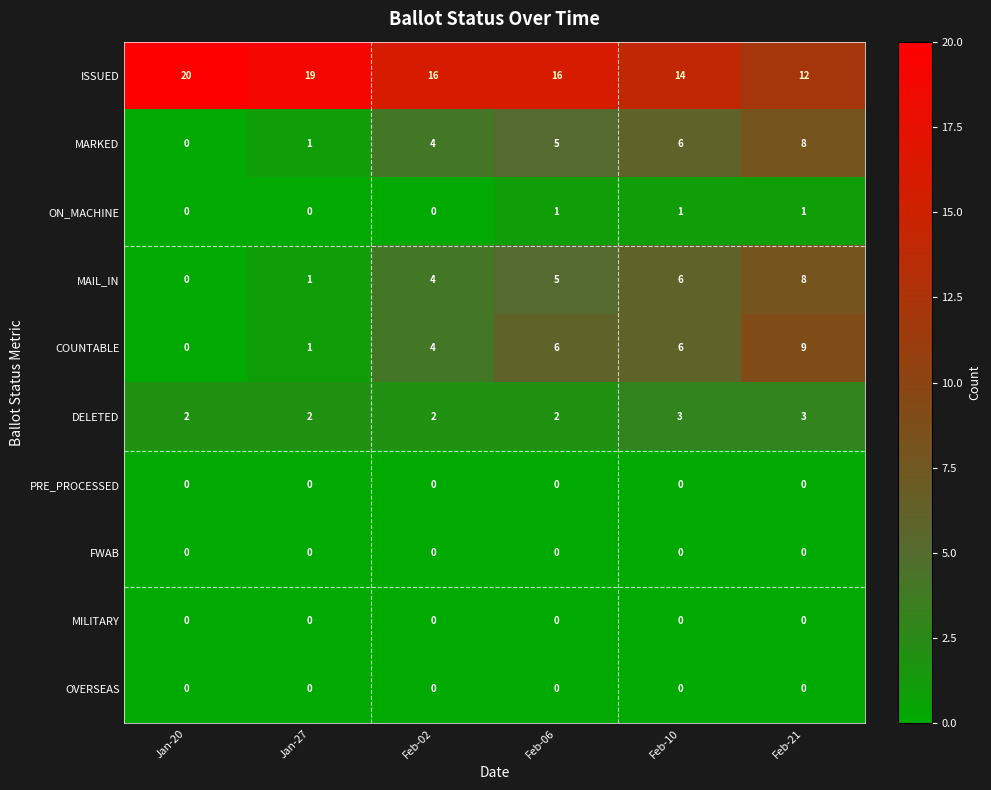

Rank the categories by MAIL_IN value from highest to lowest.

Feb-21, Feb-10, Feb-06, Feb-02, Jan-27, Jan-20